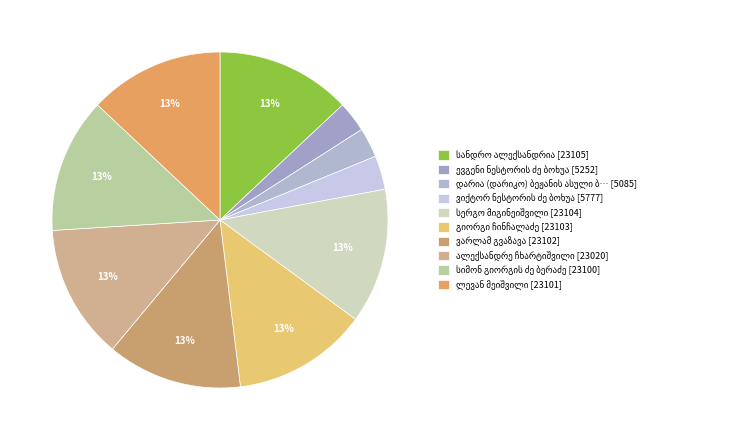

Count the number of slices in the pie.

10